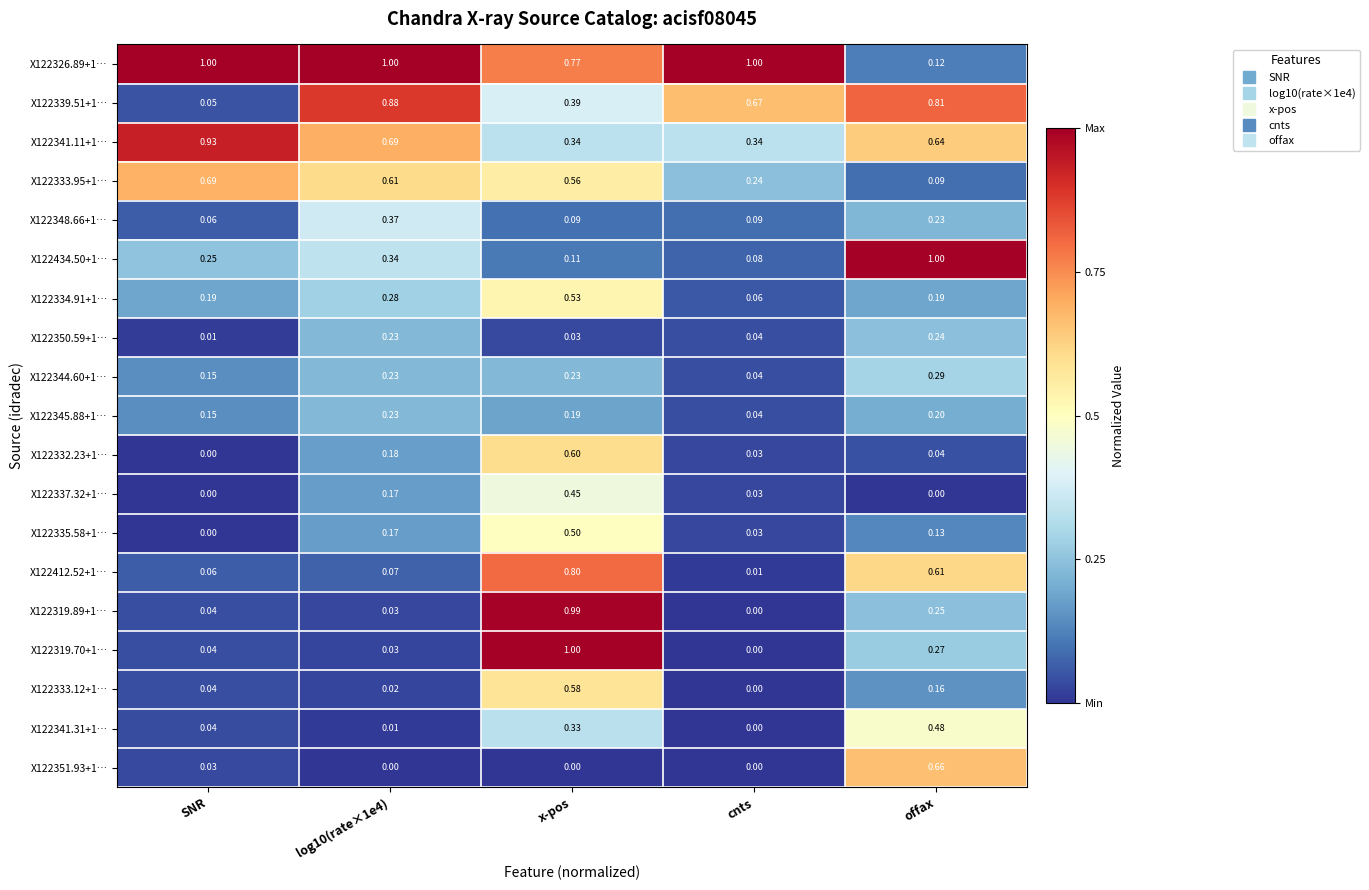

At which category is the sum across all series the highest?

x-pos